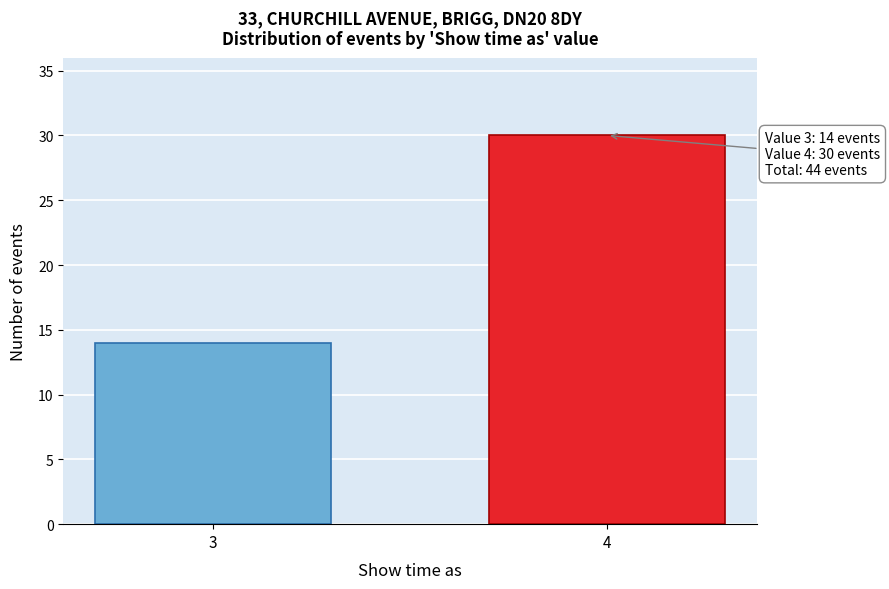

Reading left to right, what are all the values shown in this chart?

14	30